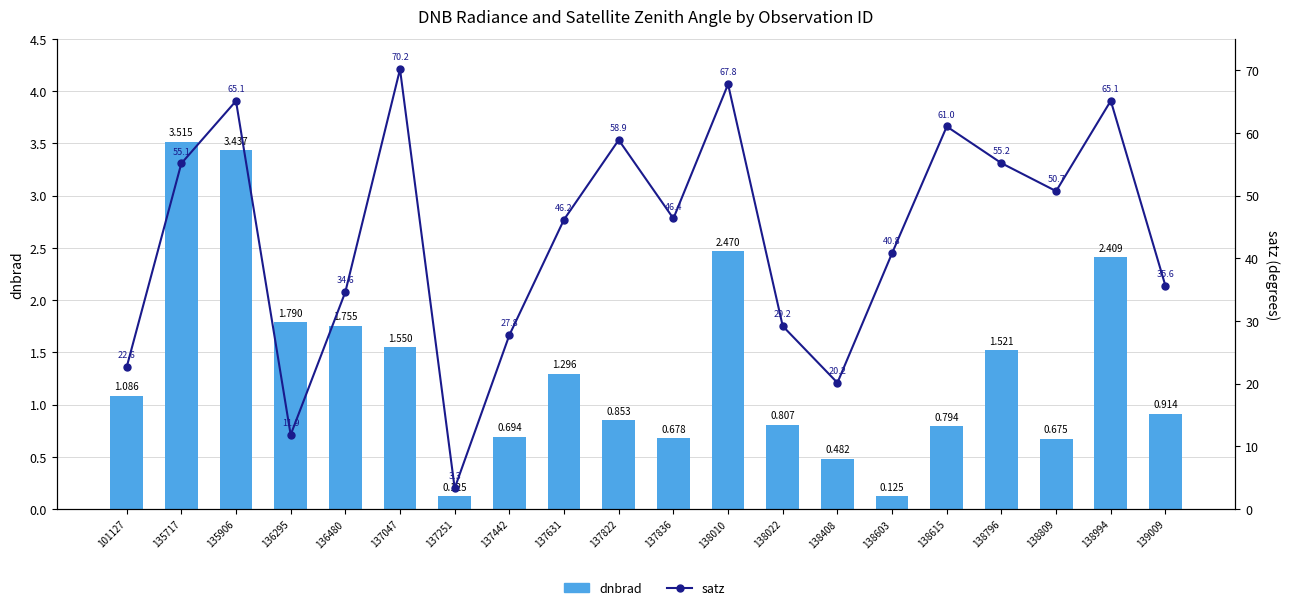

Which series changed the most between 137251 and 138010?

satz